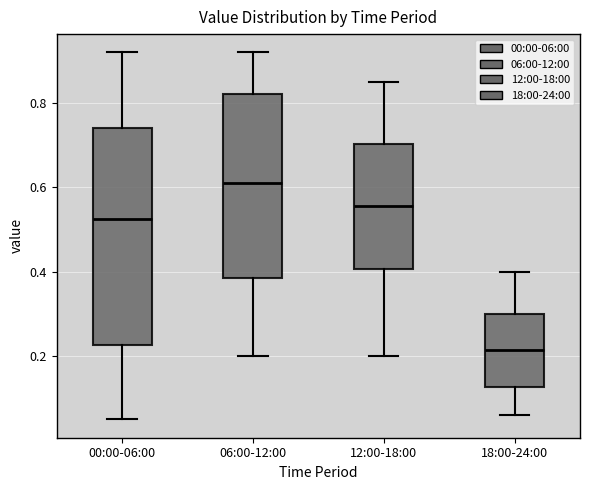

Reading left to right, transcribe this box plot: for each box, give where its median line is, the range the box spans, and where its two whiskers end, as read against the y-axis. The values are not printed on the chart, so give them approximately, as read against the axis.

00:00-06:00: median 0.52, box 0.22 to 0.74, whiskers 0.06 to 0.92
06:00-12:00: median 0.62, box 0.38 to 0.82, whiskers 0.20 to 0.92
12:00-18:00: median 0.56, box 0.40 to 0.70, whiskers 0.20 to 0.86
18:00-24:00: median 0.22, box 0.12 to 0.30, whiskers 0.06 to 0.40